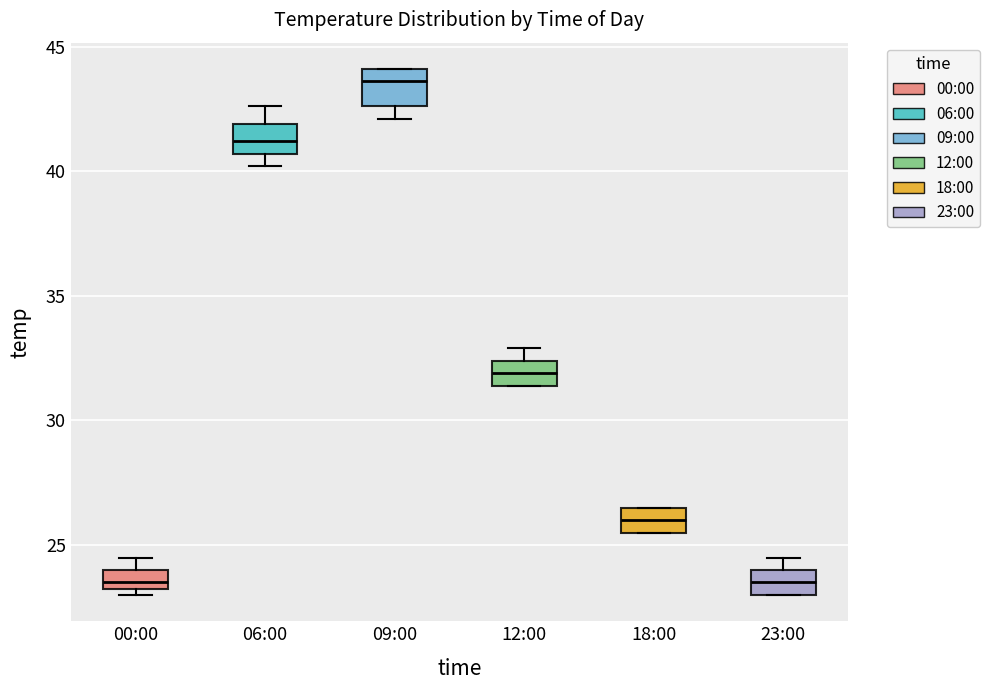

Where does the upper whisker of the box for 06:00 end on the y-axis? The values are not printed on the chart, so give them approximately, as read against the axis.

42.5